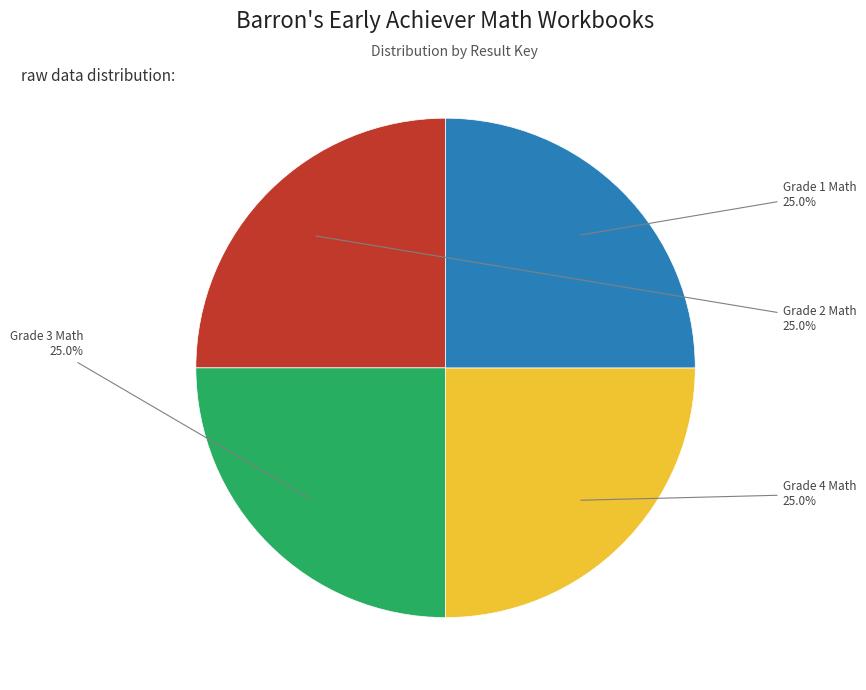

How many segments does this pie chart have?

4